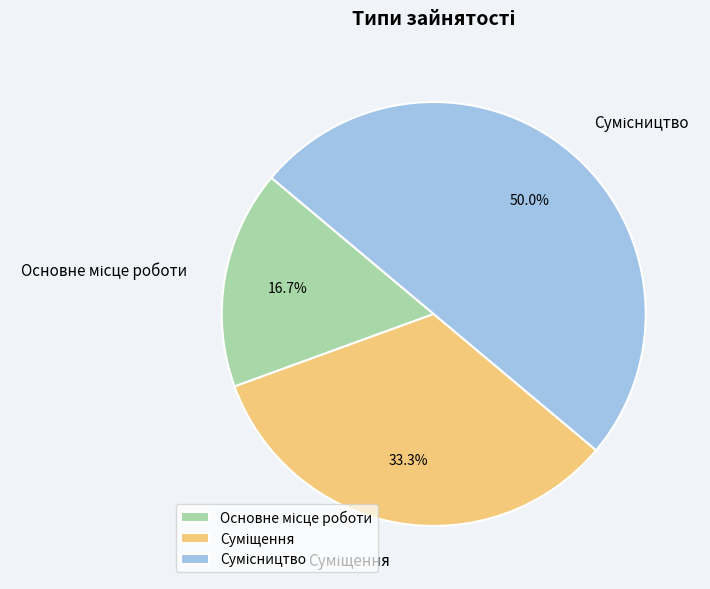

Rank the categories by value from lowest to highest.

Основне місце роботи, Суміщення, Сумісництво